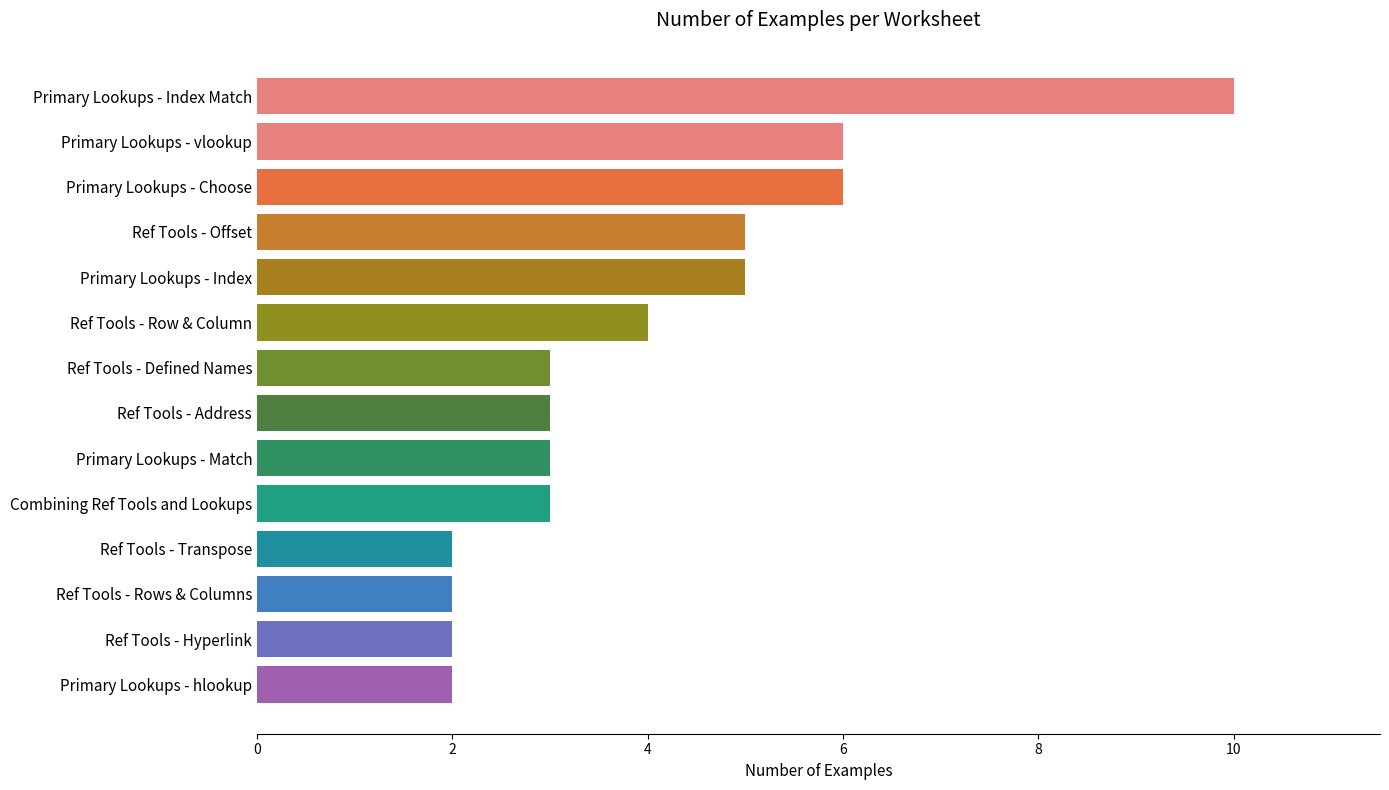

Reading top to bottom, what are all the values shown in this chart?

10	6	6	5	5	4	3	3	3	3	2	2	2	2